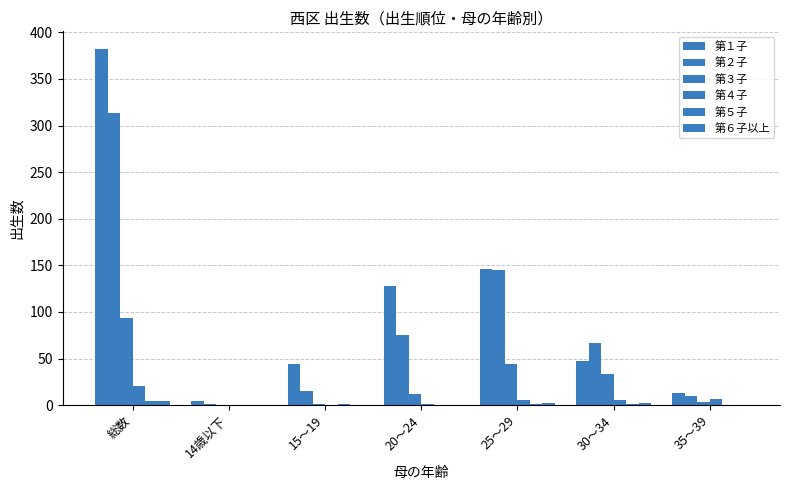

What is the total value across all series at 14歳以下?

5